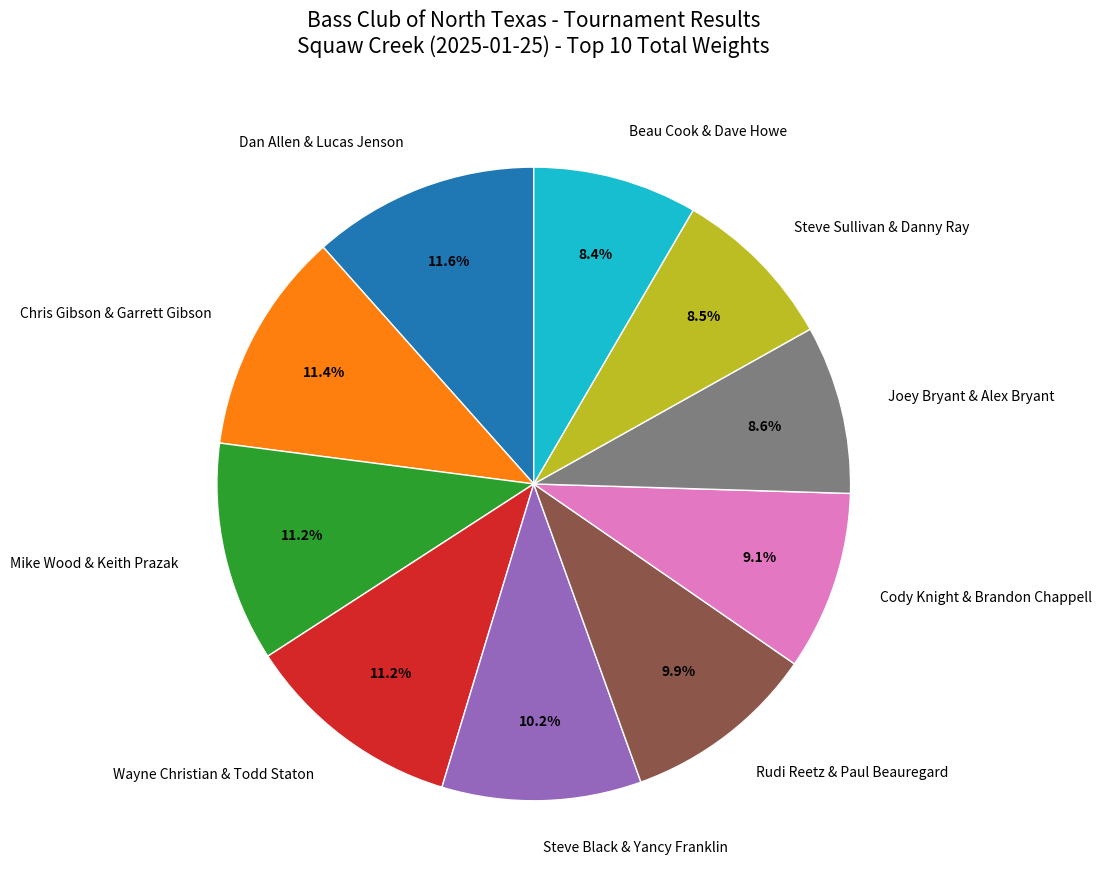

To the nearest percent, what is the difference between the largest and smallest slice percentages?

3%